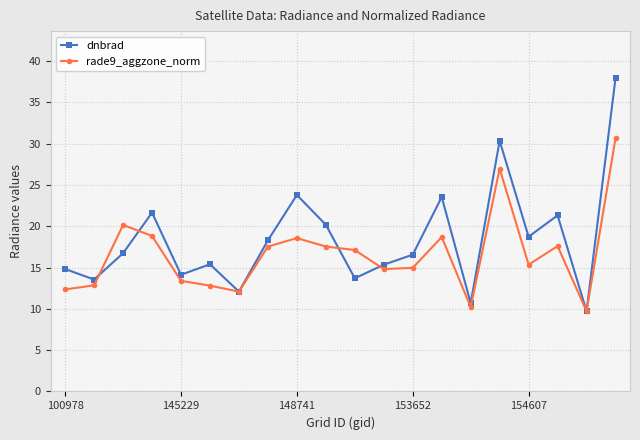

List the series in order of their overall mean, lowest first.

rade9_aggzone_norm, dnbrad